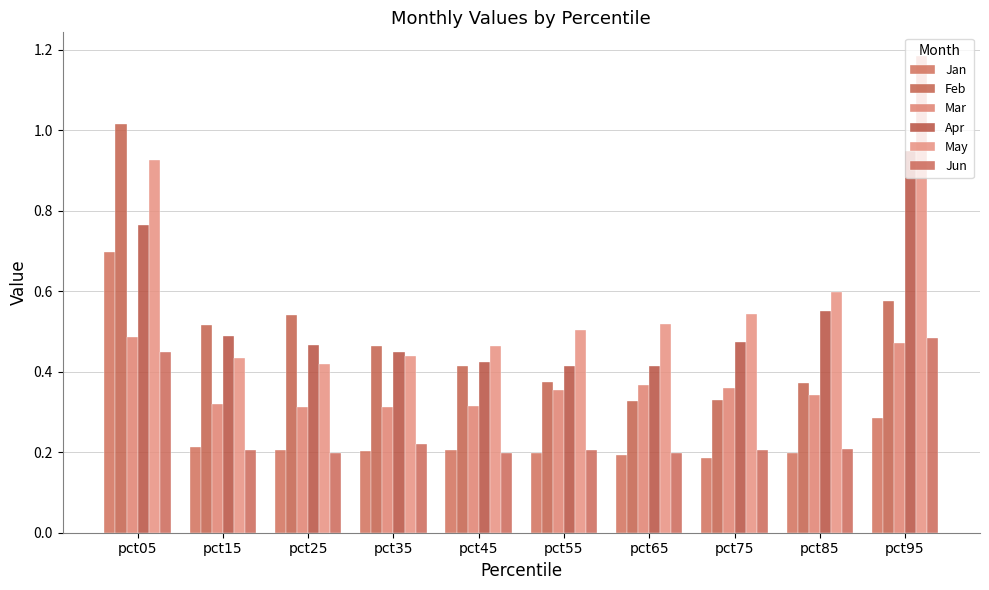

At which label is Jun closest to 0?

pct45